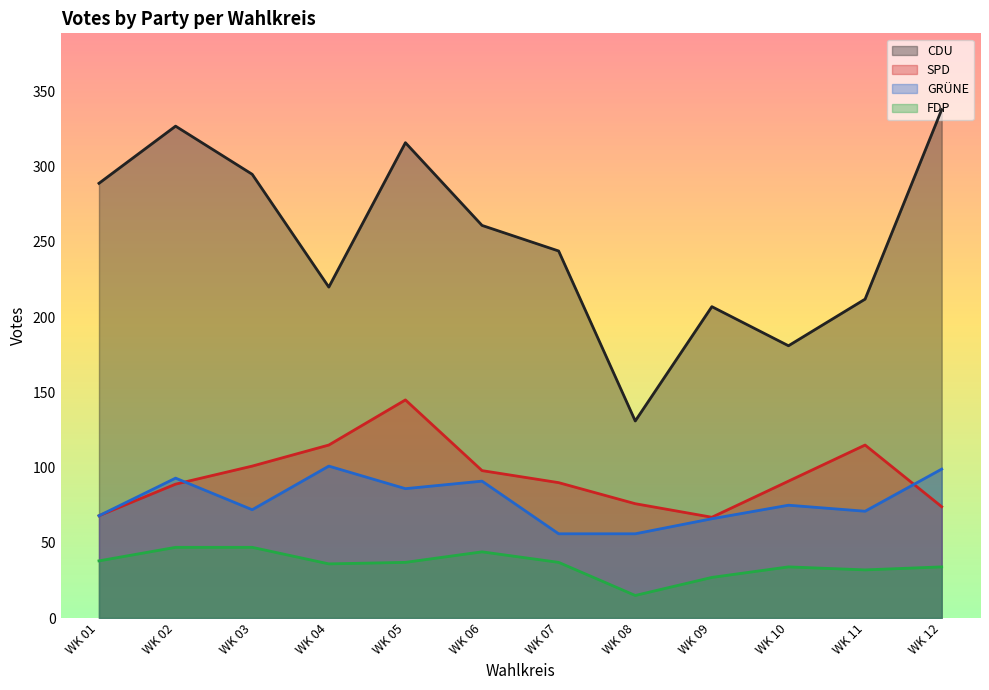

At which category does the chart reach its peak across all series?

WK 12